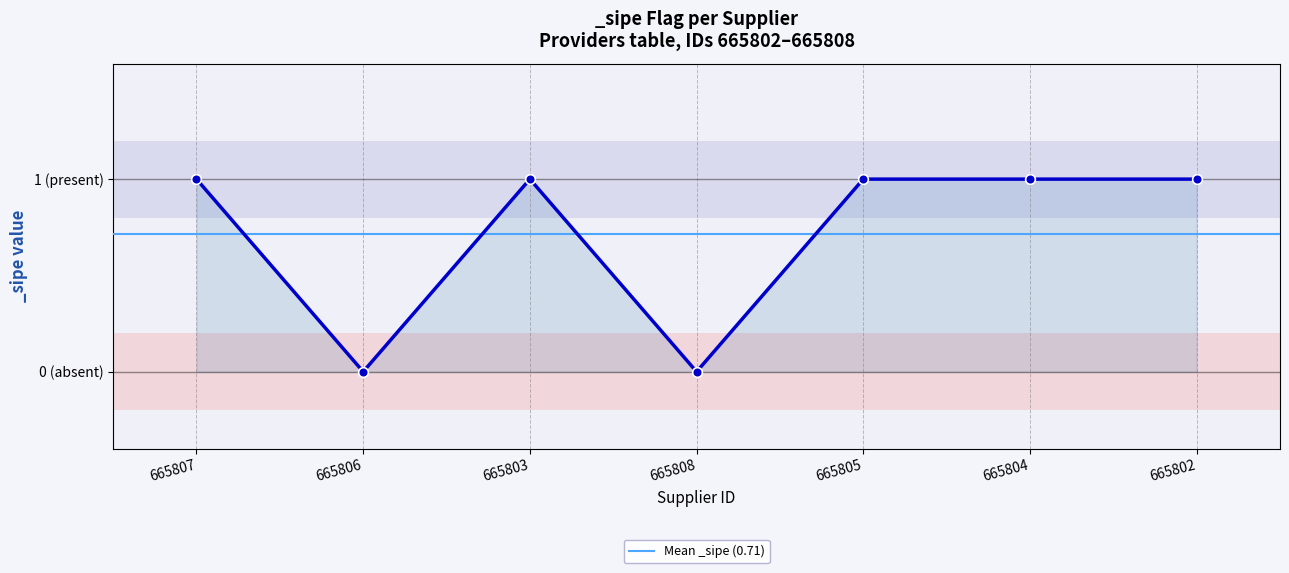

What is the label of the 5th point from the left?

665805